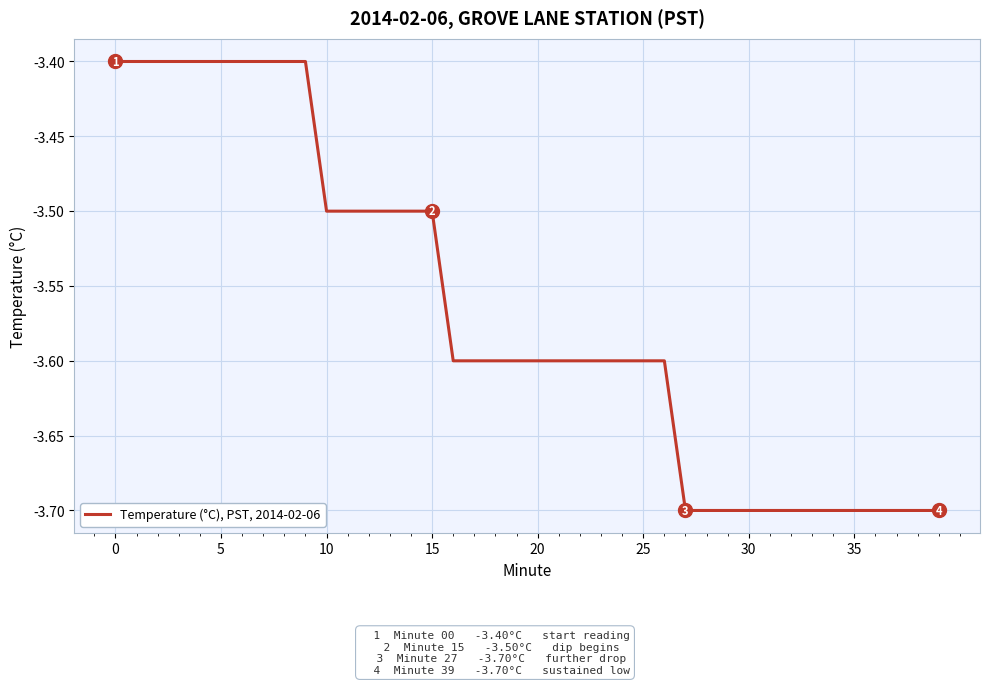

Count the number of categories in the chart.

40